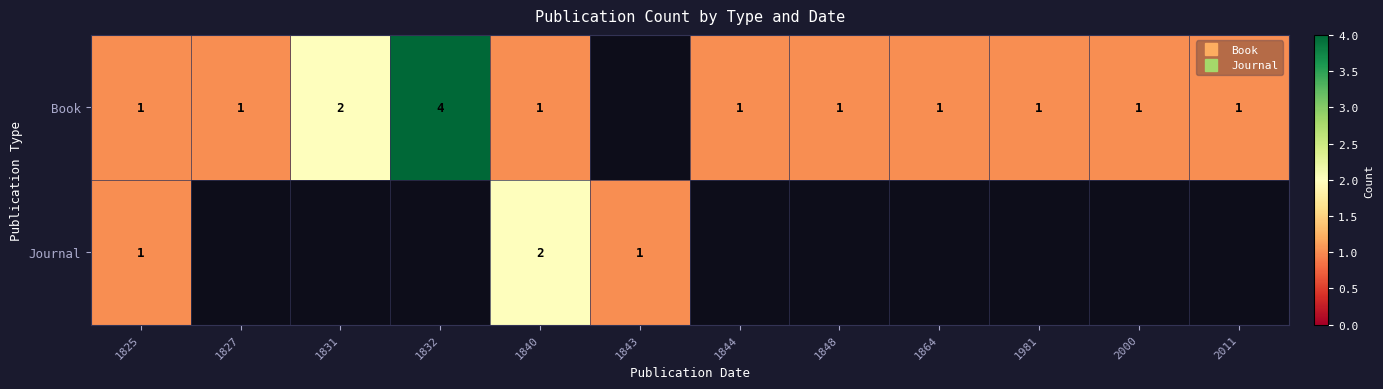

List the series in order of their peak value, highest first.

Book, Journal